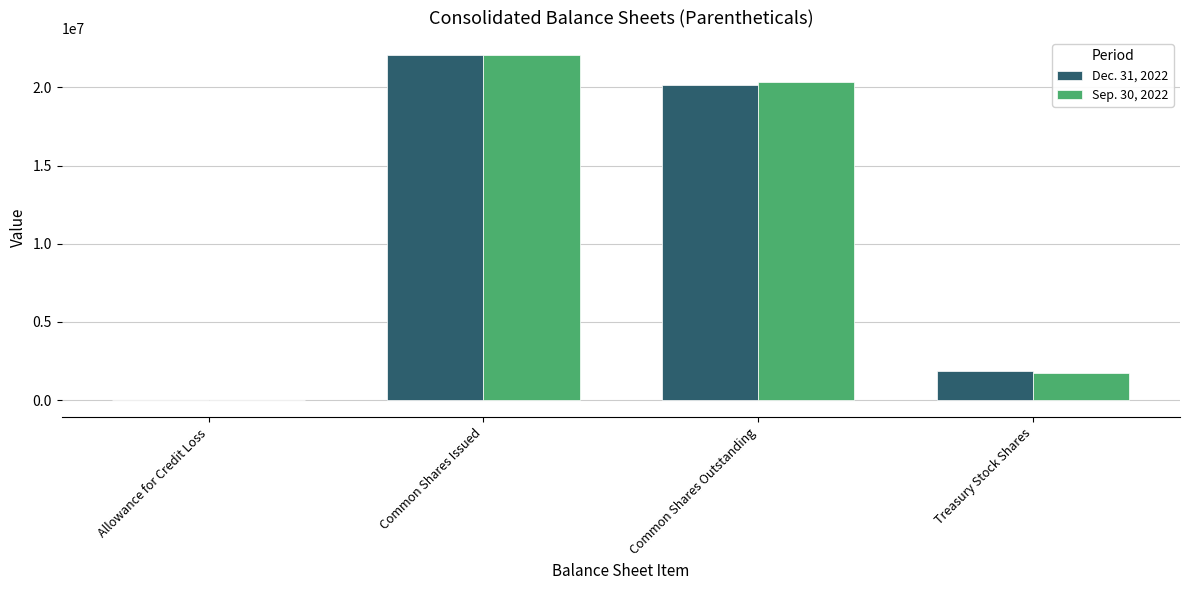

Where is Sep. 30, 2022 nearest to the value 11022084?

Treasury Stock Shares